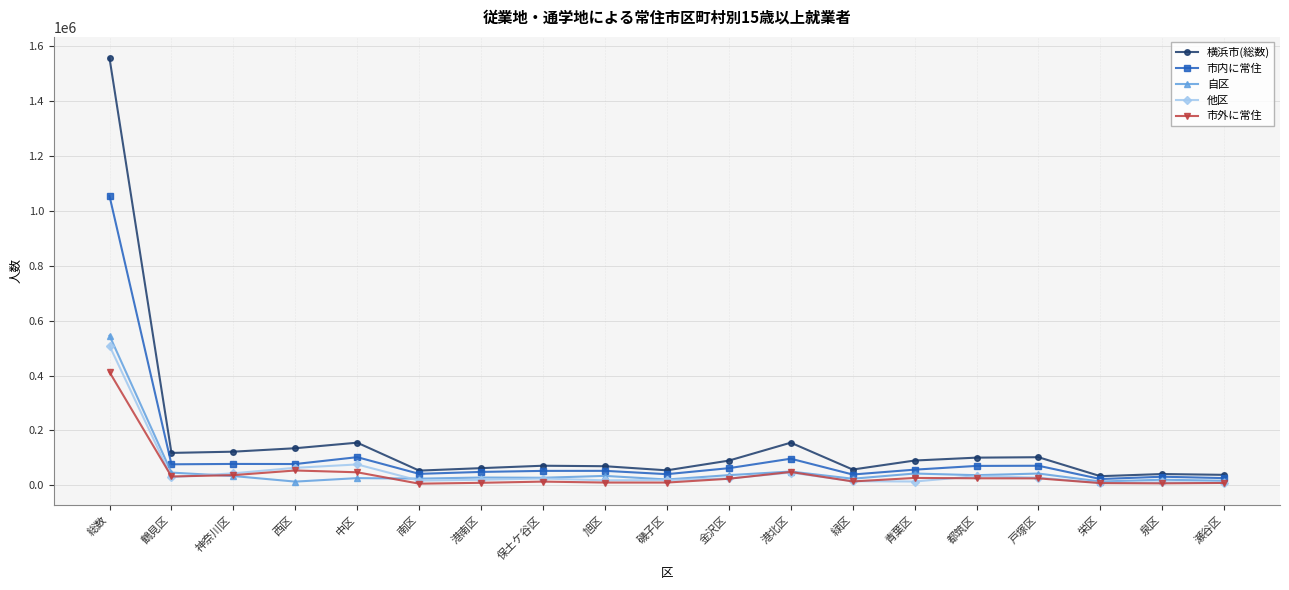

True or false: 市内に常住 has more than 0 interior local peaks.

True